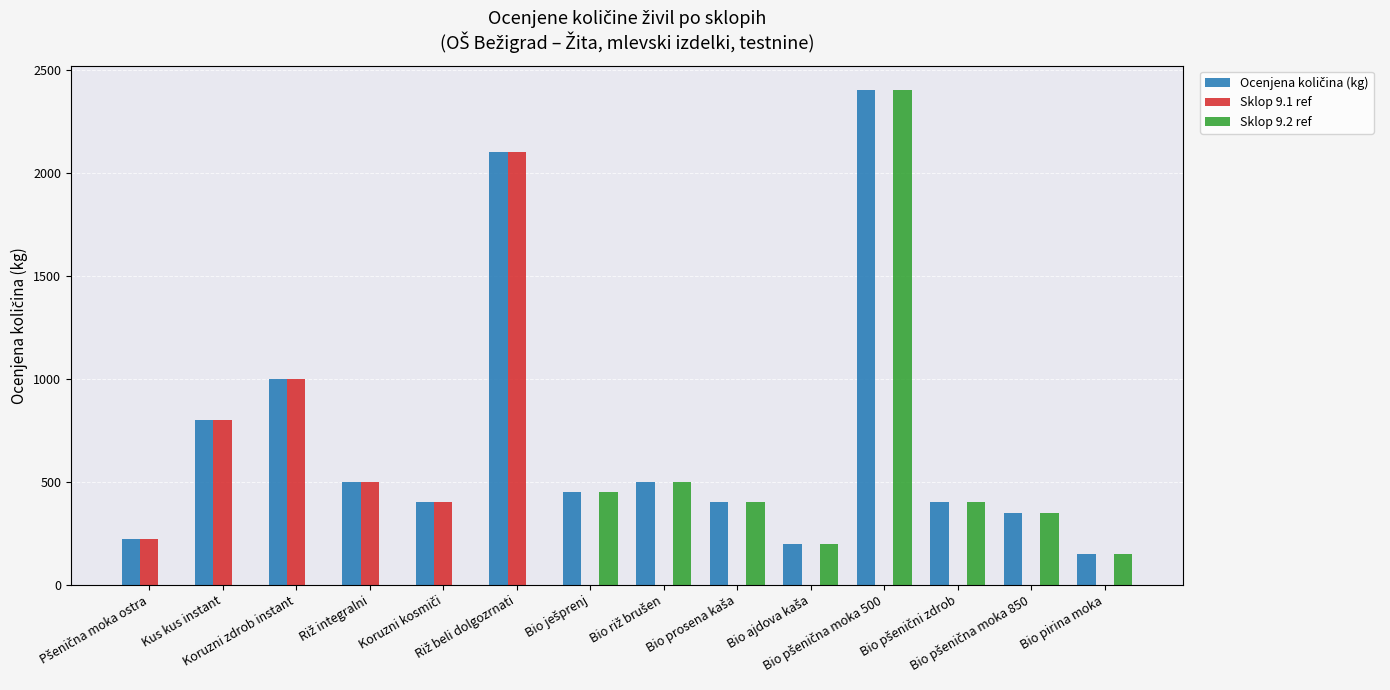

At Bio pirina moka, list the series in order from largest to smallest.

Ocenjena količina (kg), Sklop 9.2 ref, Sklop 9.1 ref